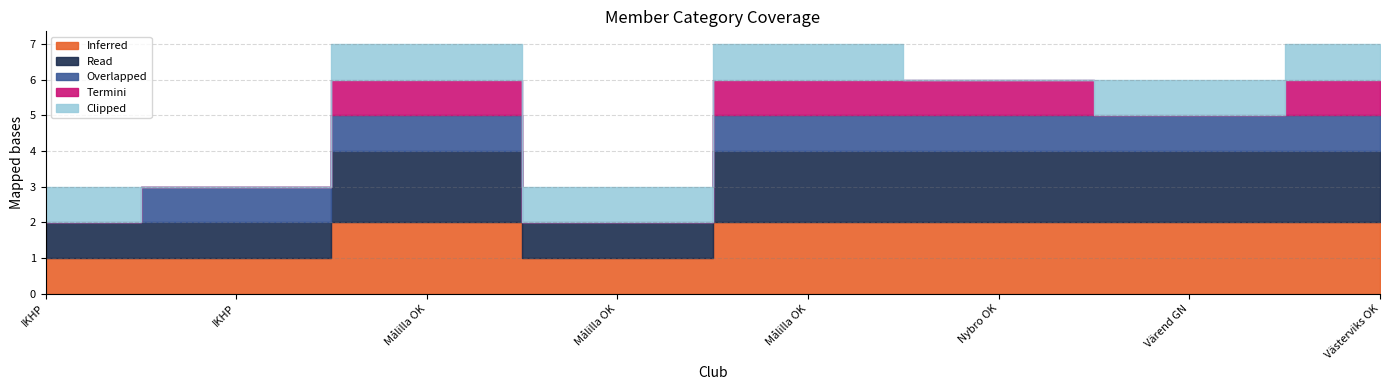

Which label corresponds to the largest value in the chart?

Målilla OK